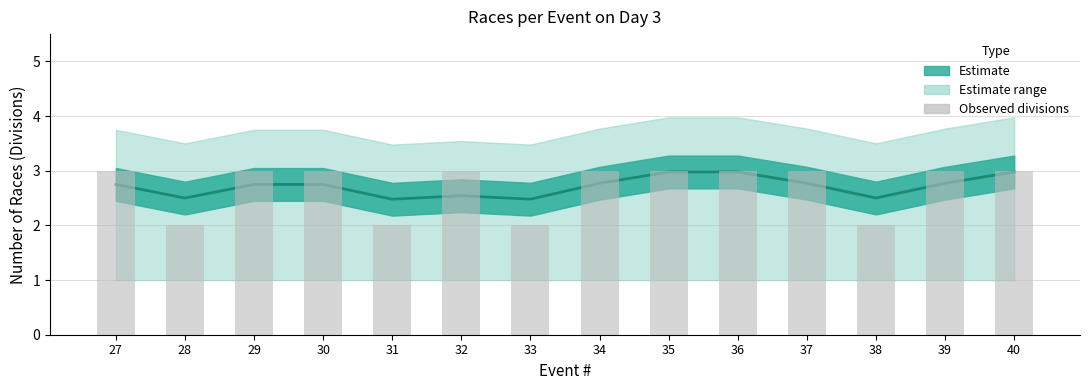

Where is the data nearest to the value 2?

28